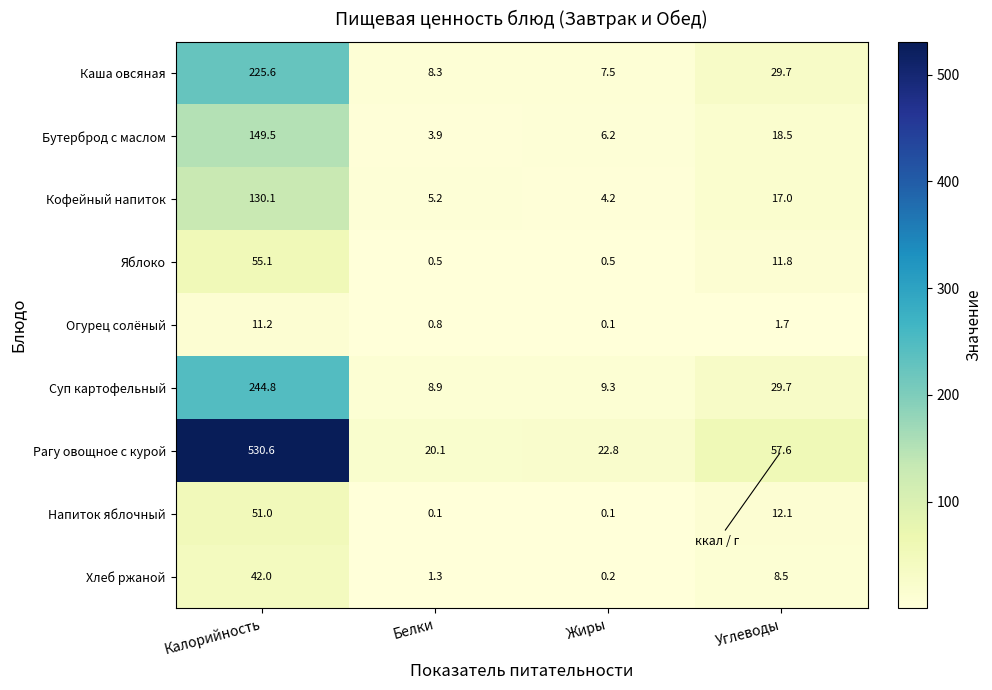

The Суп картофельный series shows 29.7 at Углеводы. True or false?

True